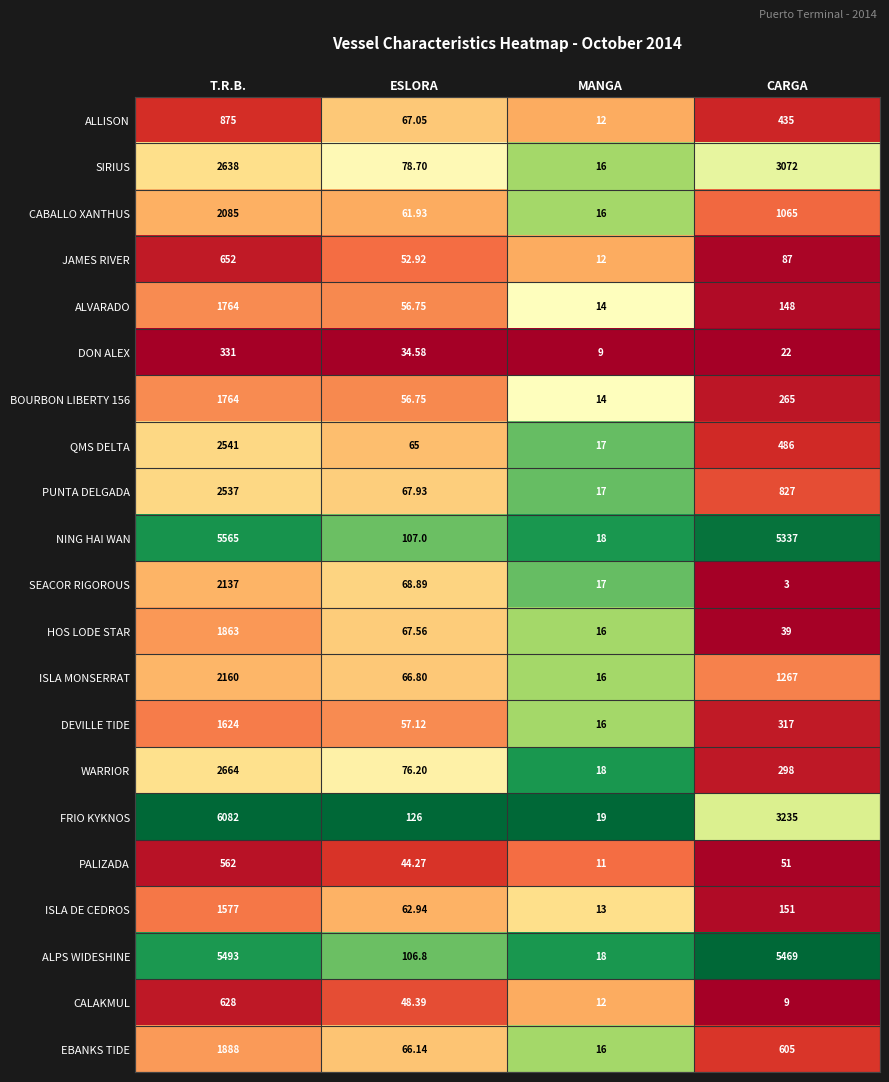

List the labels in order of ALPS WIDESHINE value, largest first.

T.R.B., CARGA, ESLORA, MANGA